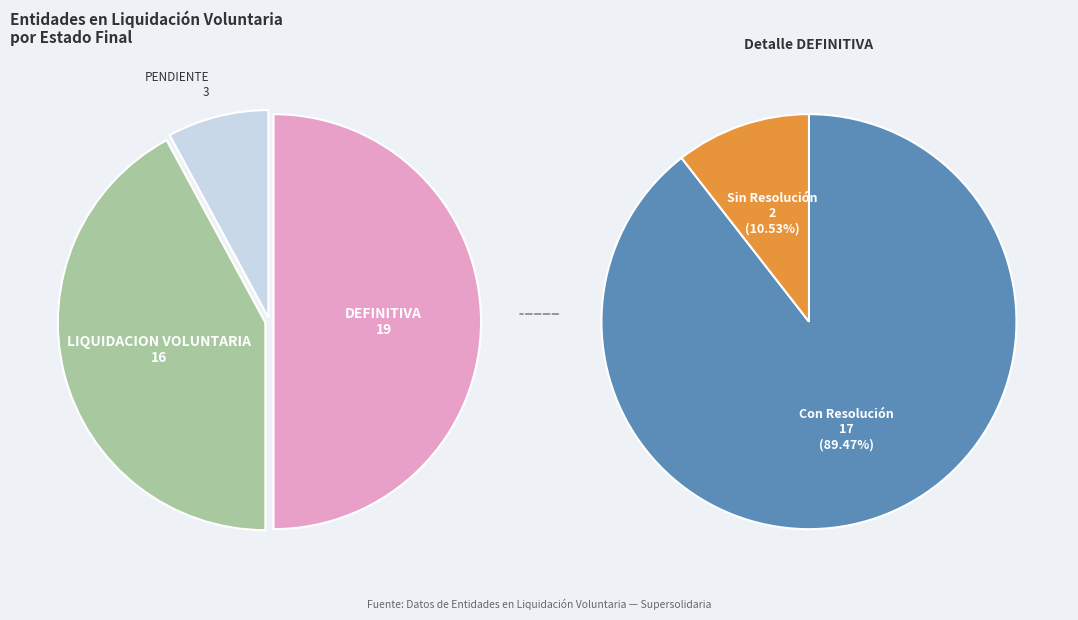

Is it true that LIQUIDACION VOLUNTARIA is 42% of the pie?

True